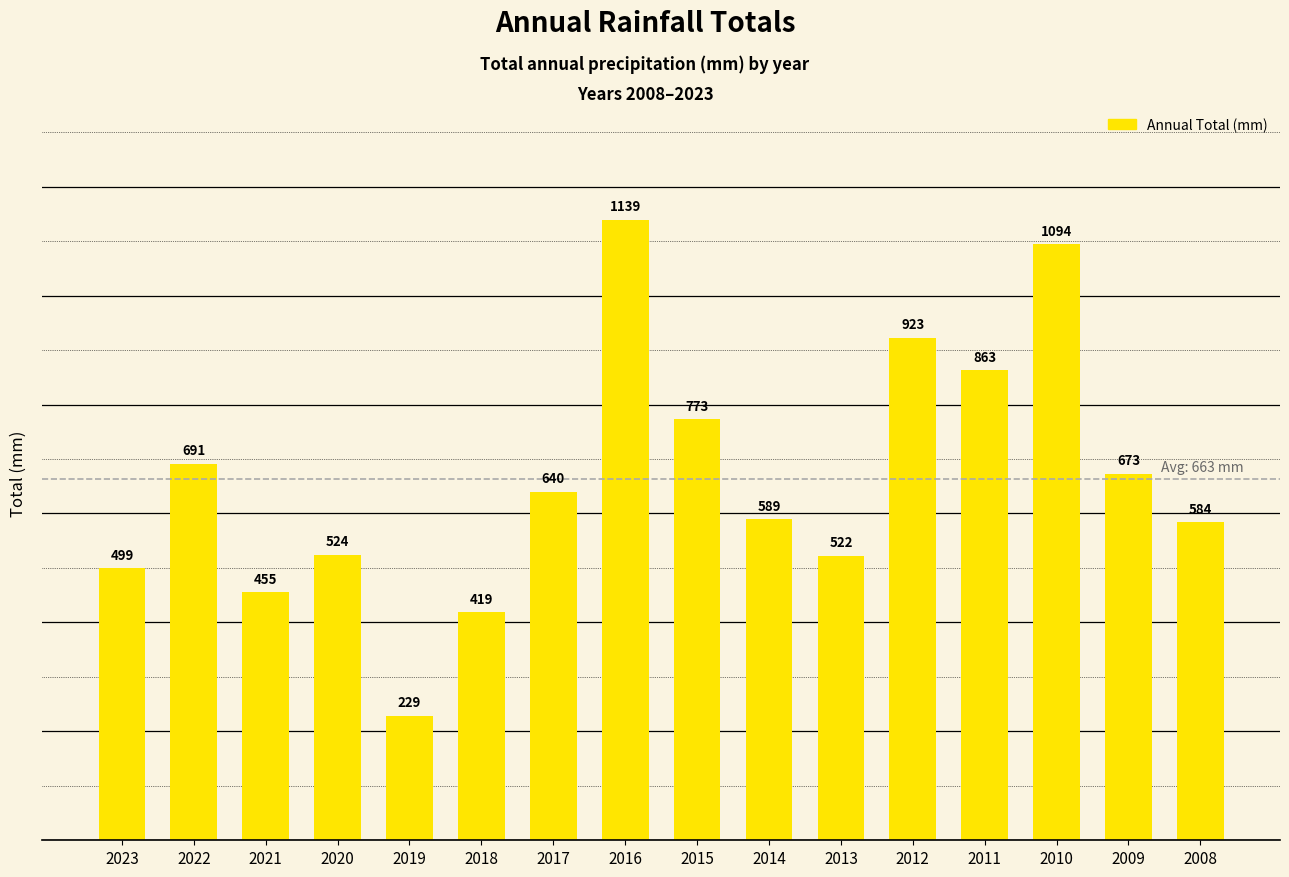

How many data points are less than 640?

8